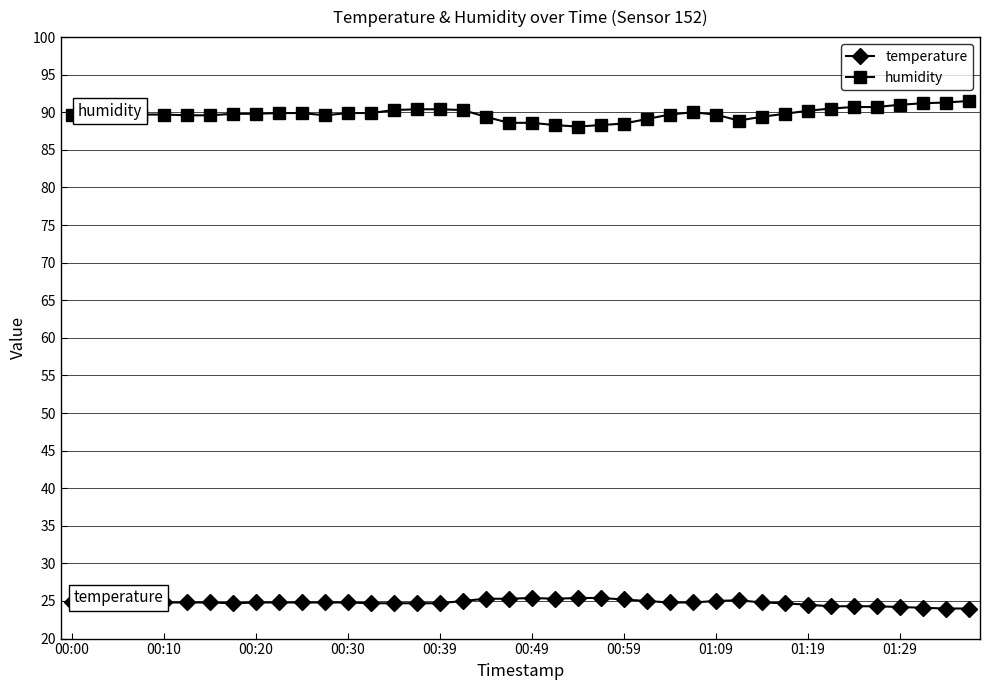

Which series has the largest total across all categories?

humidity